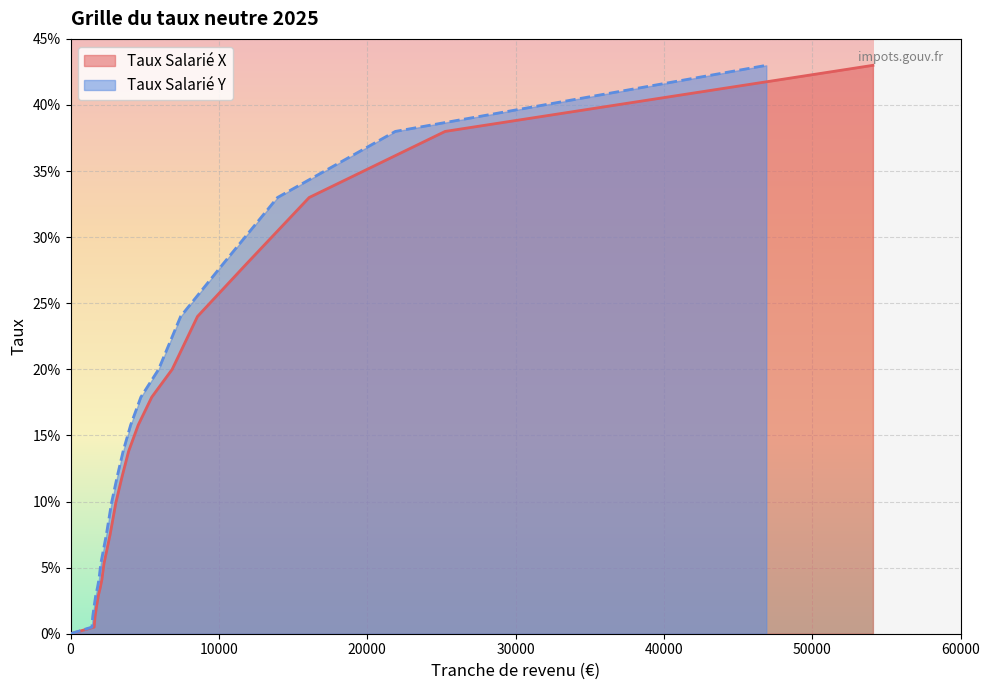

List the series in order of their peak value, lowest first.

Taux Salarié X, Taux Salarié Y